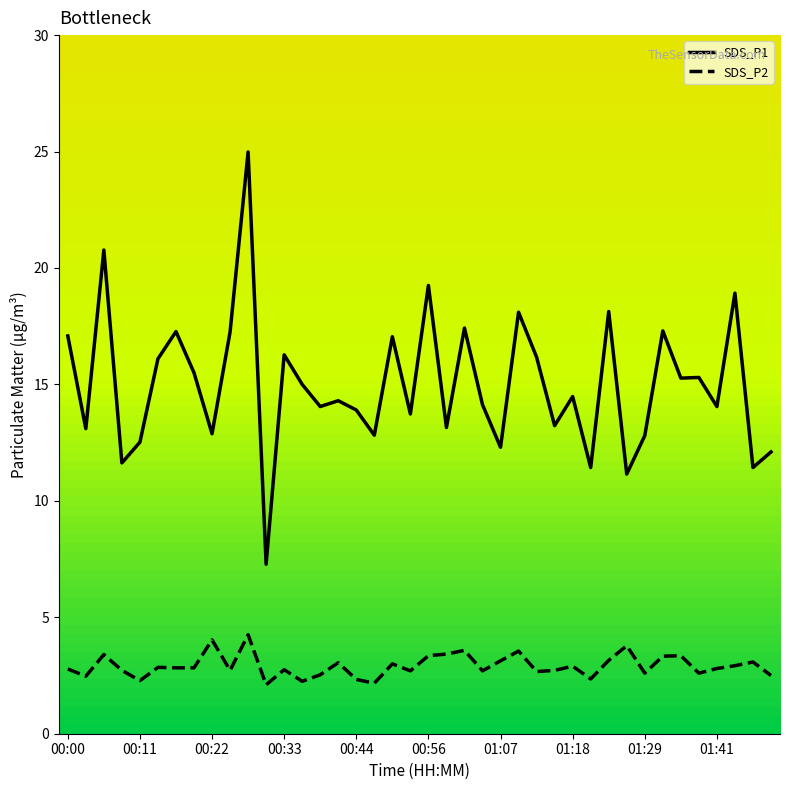

How many data points in SDS_P1 are above 14?

24